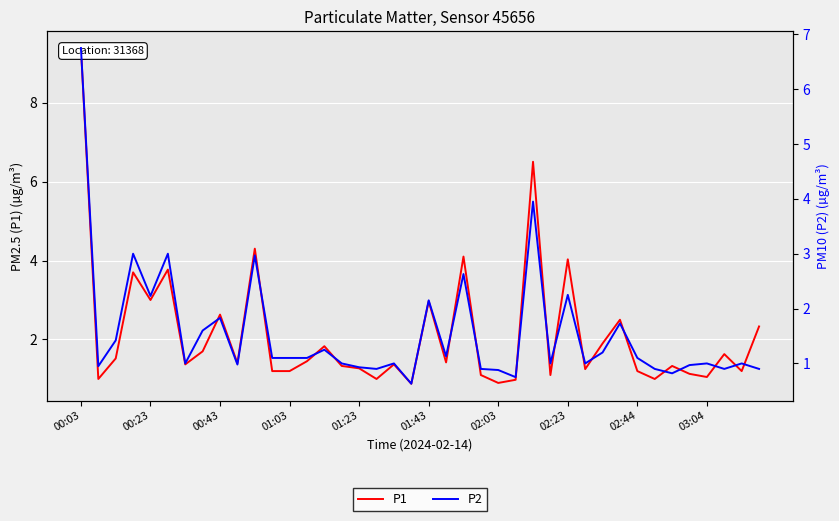

What value does the P2 series have at 02:03?

0.9